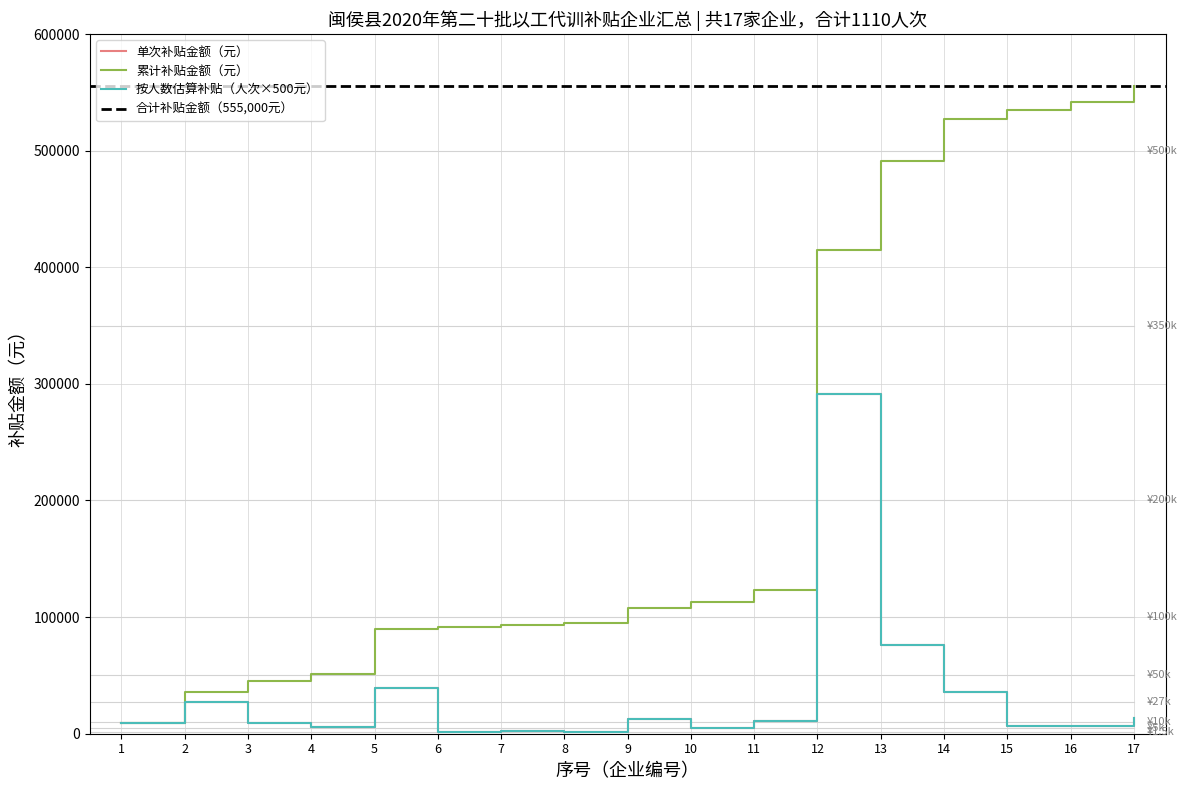

True or false: 补贴金额（元）累计 and 福州帝都橡胶有限公司 (补贴人数=583) cross at least once.

False